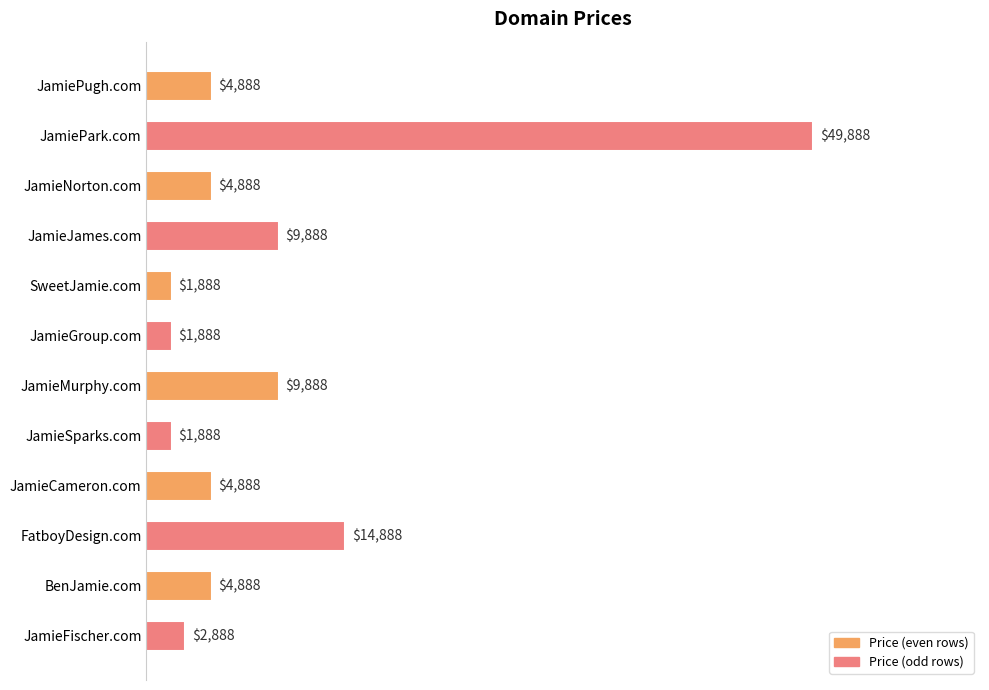

What position from the top is JamieNorton.com?

3